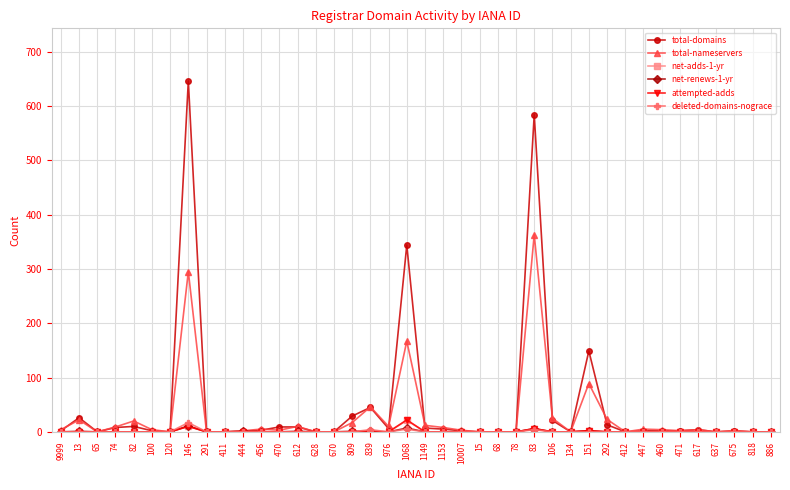

How many lines are shown in the chart?

6